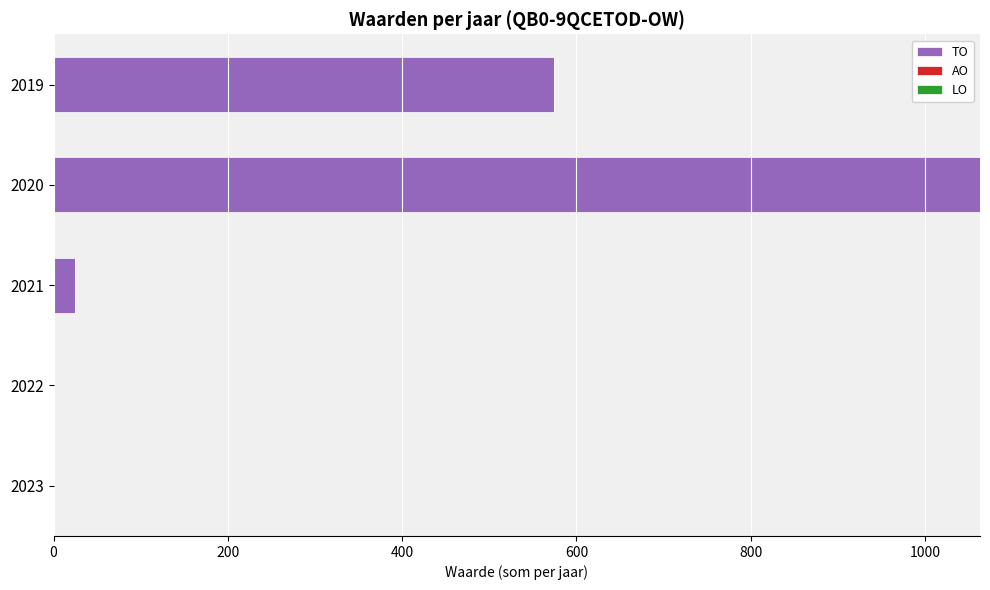

Reading top to bottom, what are all the values shown in this chart?

2019=574	2020=1063	2021=25	2022=0	2023=0